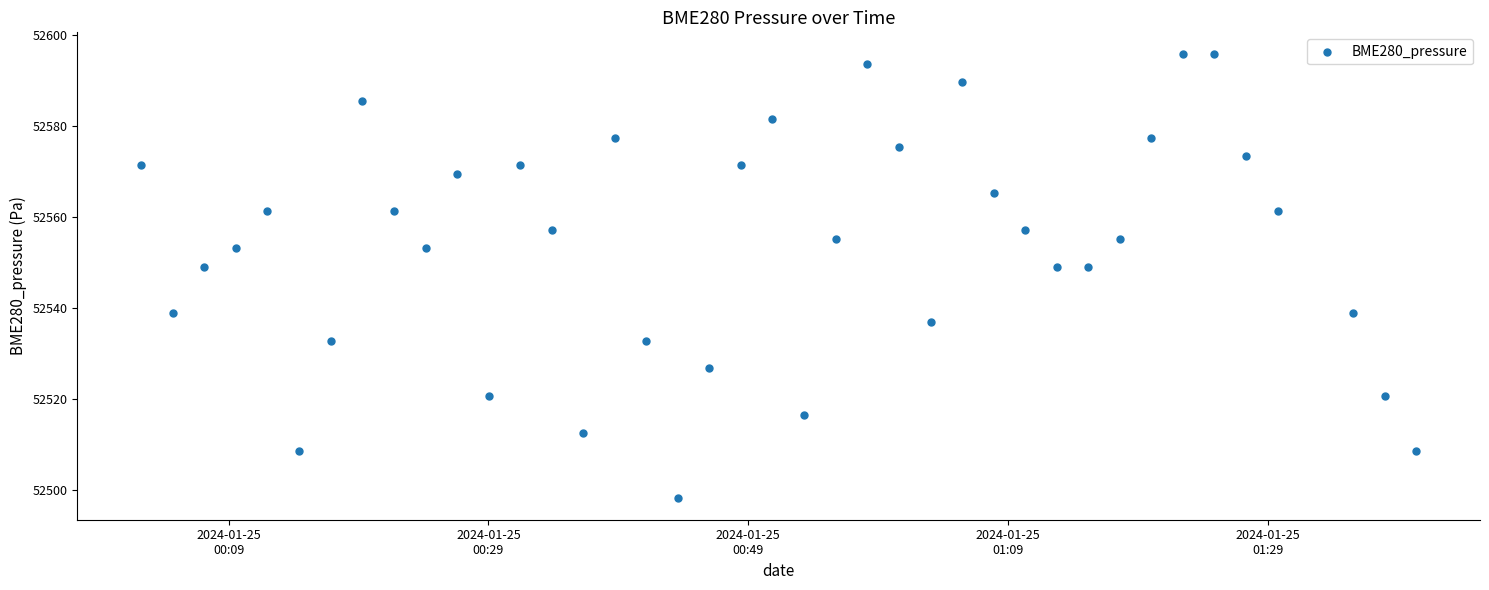

What is the range of Y values (max minus min)?

97.4